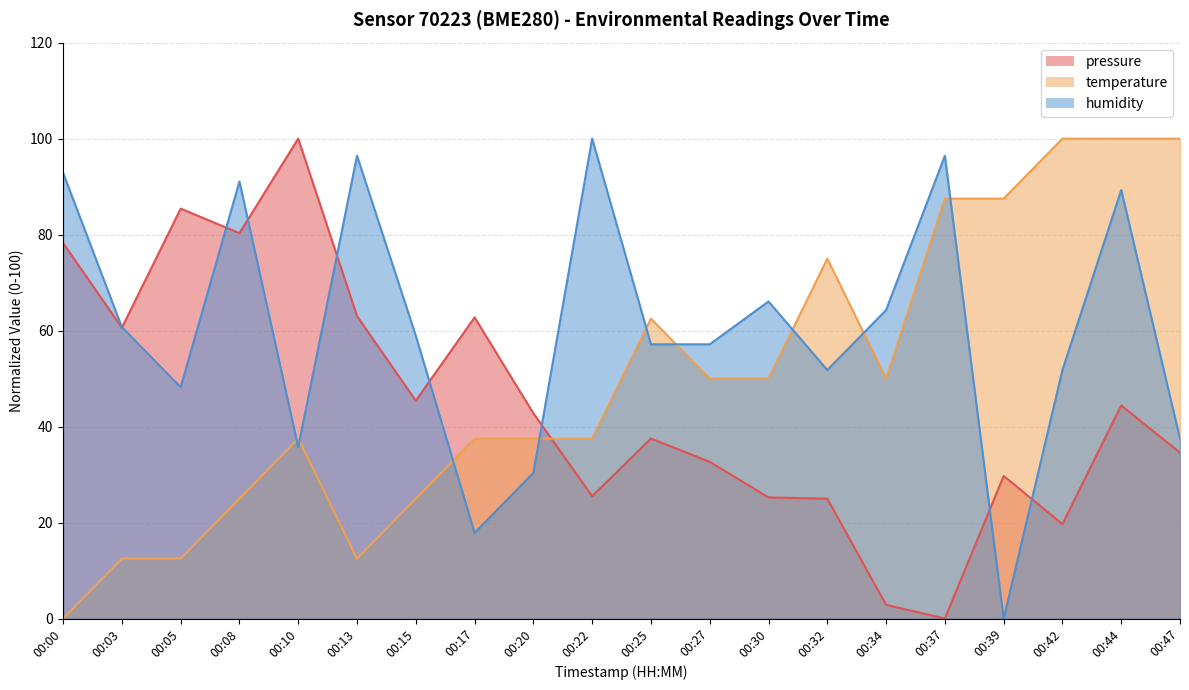

How many data points in pressure are less than 42?

10